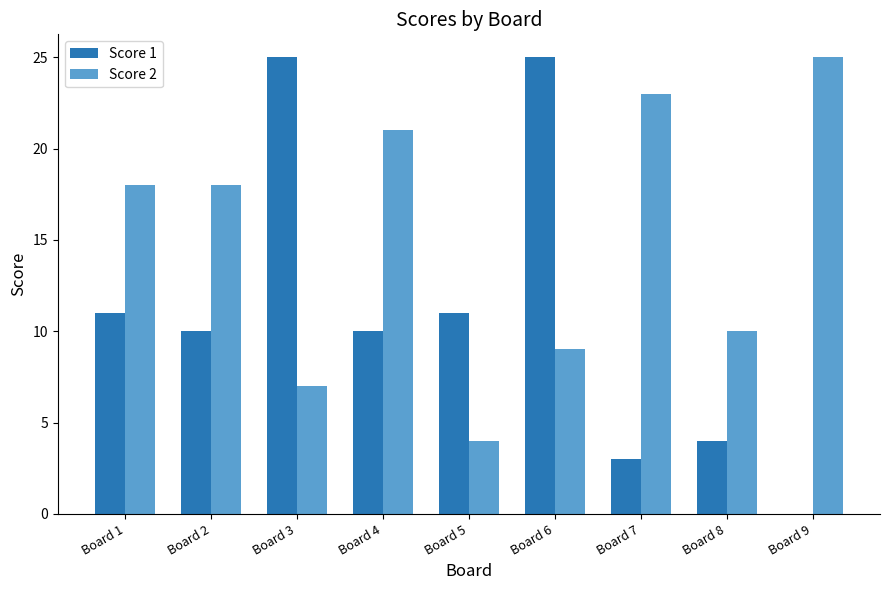

Is it true that Score 1 equals 25 at Board 3?

True